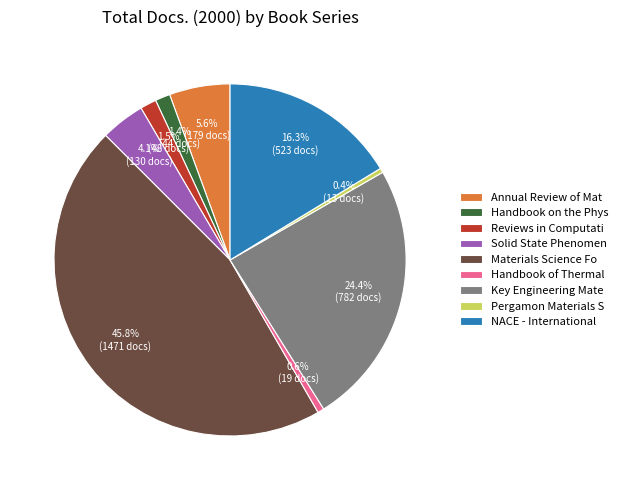

Combined, do Handbook of Thermal and Solid State Phenomen account for over 50%?

No